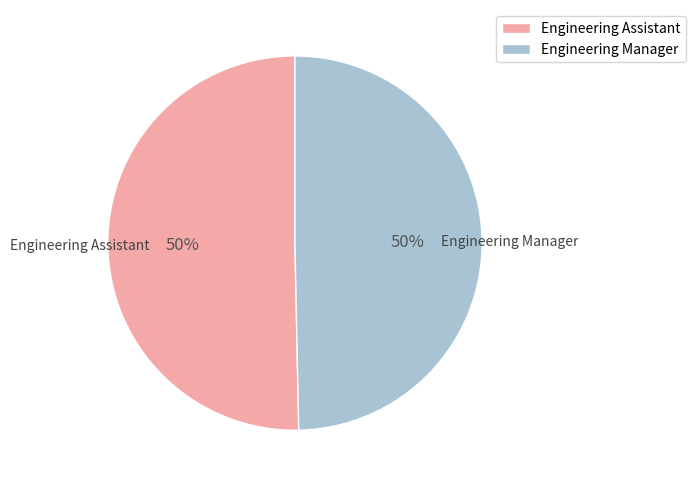

What is the ratio of the value at Engineering Manager to the value at Engineering Assistant?

1.0